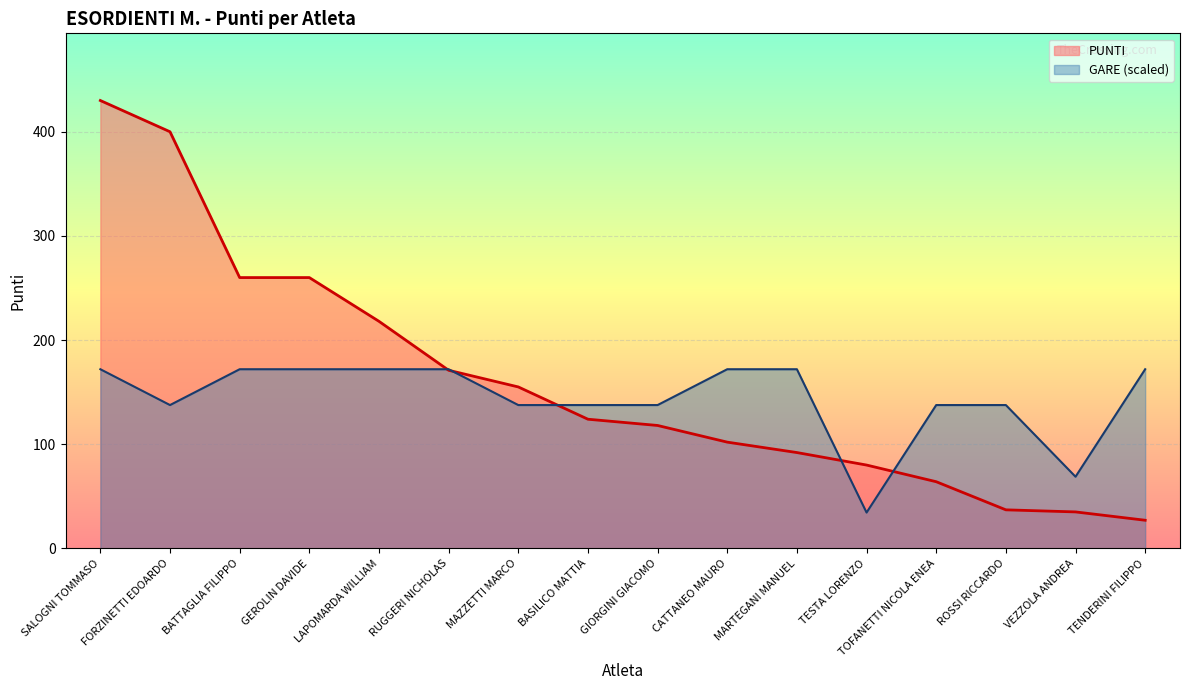

Count the number of categories in the chart.

16